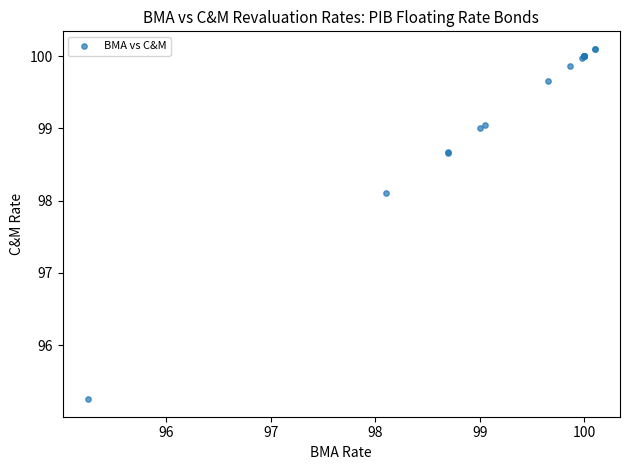

What Y value in the scatter plot is closest to 97?

98.1